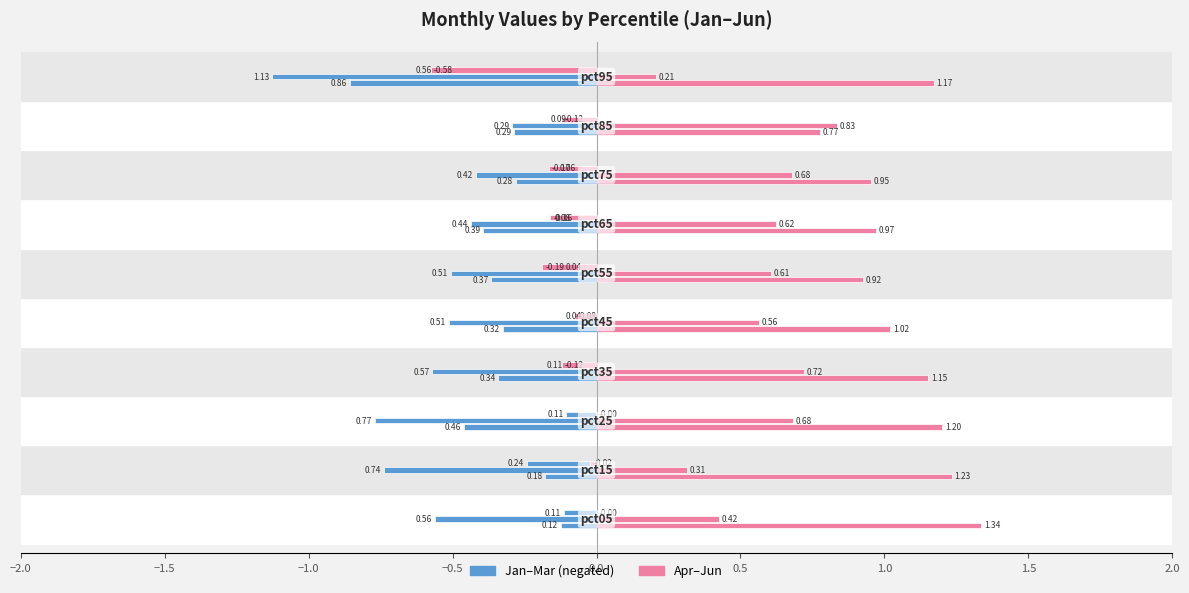

What is the lowest value of the Jan series?

-0.9